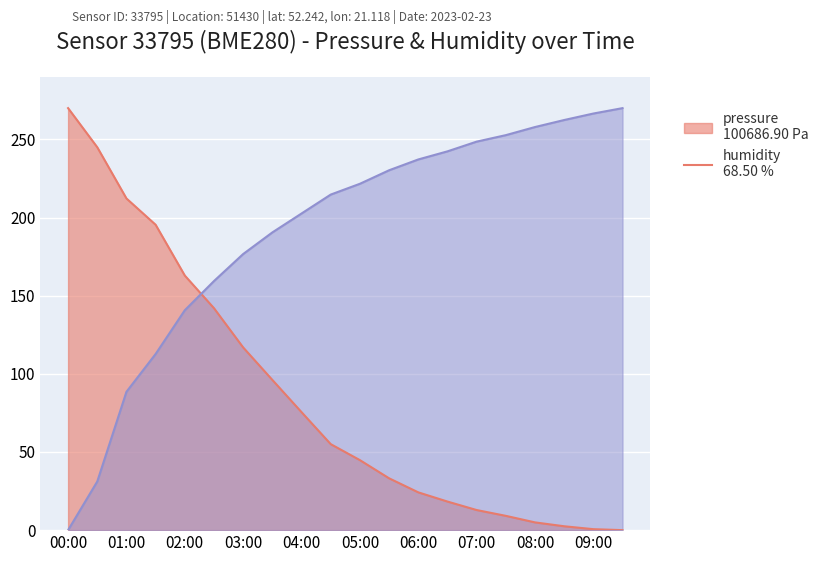

At how many categories does at least one series exceed 234?

10